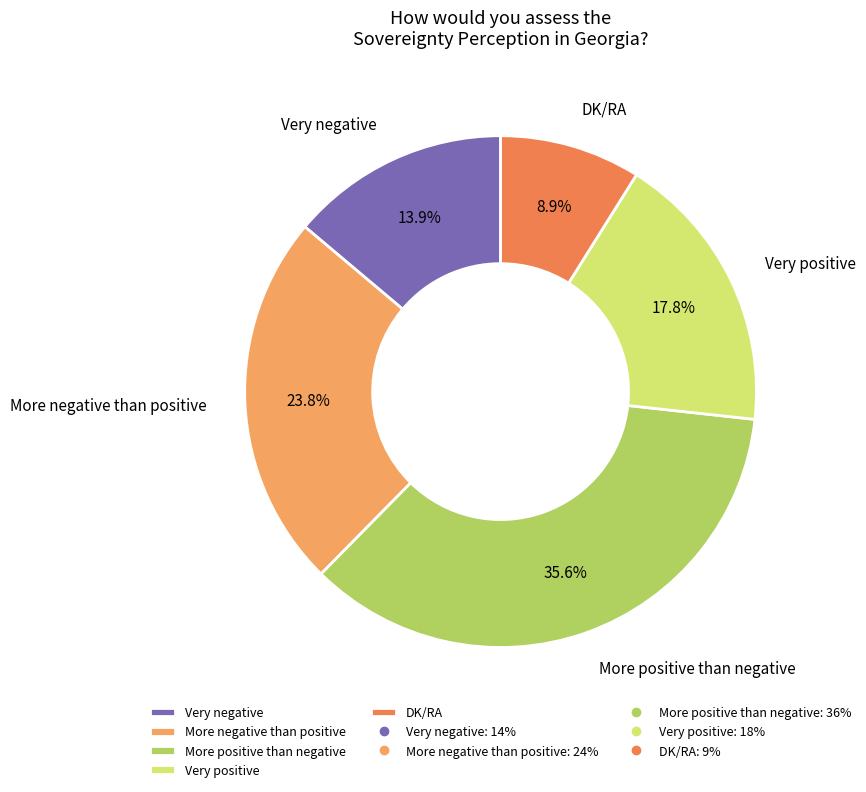

Is there any slice that represents more than half of the pie?

No